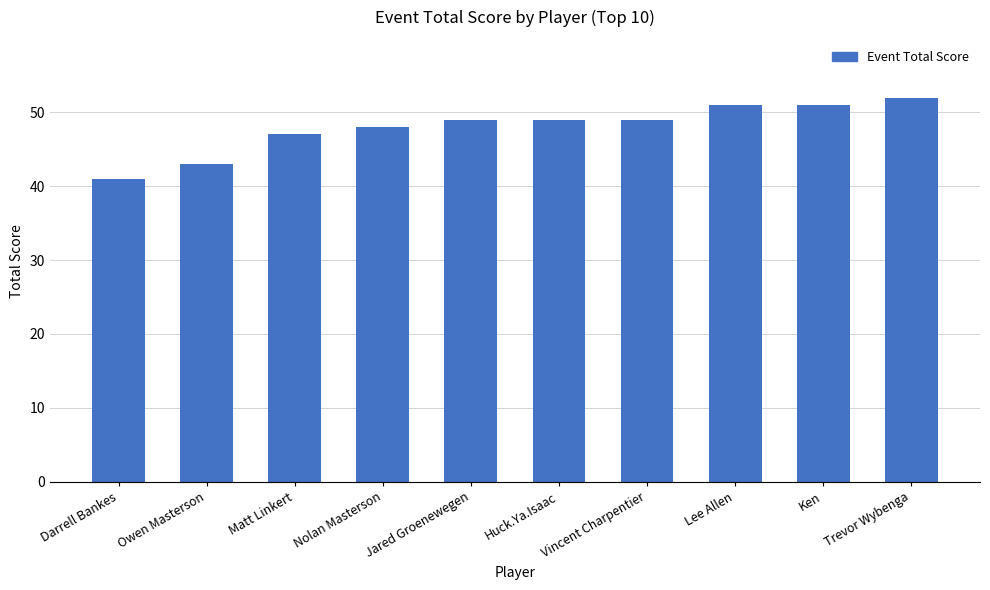

What is the sum of the values at Huck.Ya.Isaac and Ken?

100